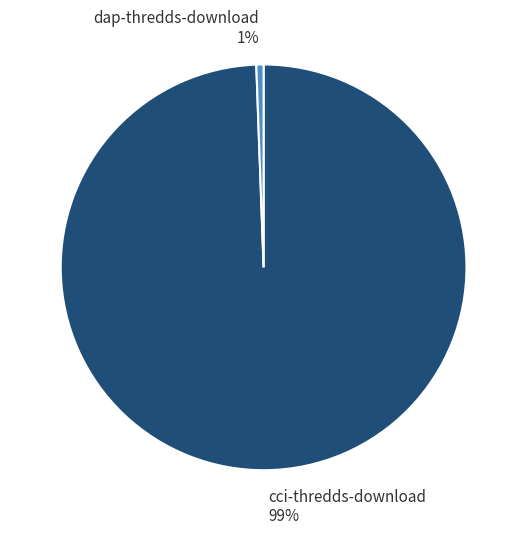

Is the sum of dap-thredds-download and cci-thredds-download greater than half?

Yes